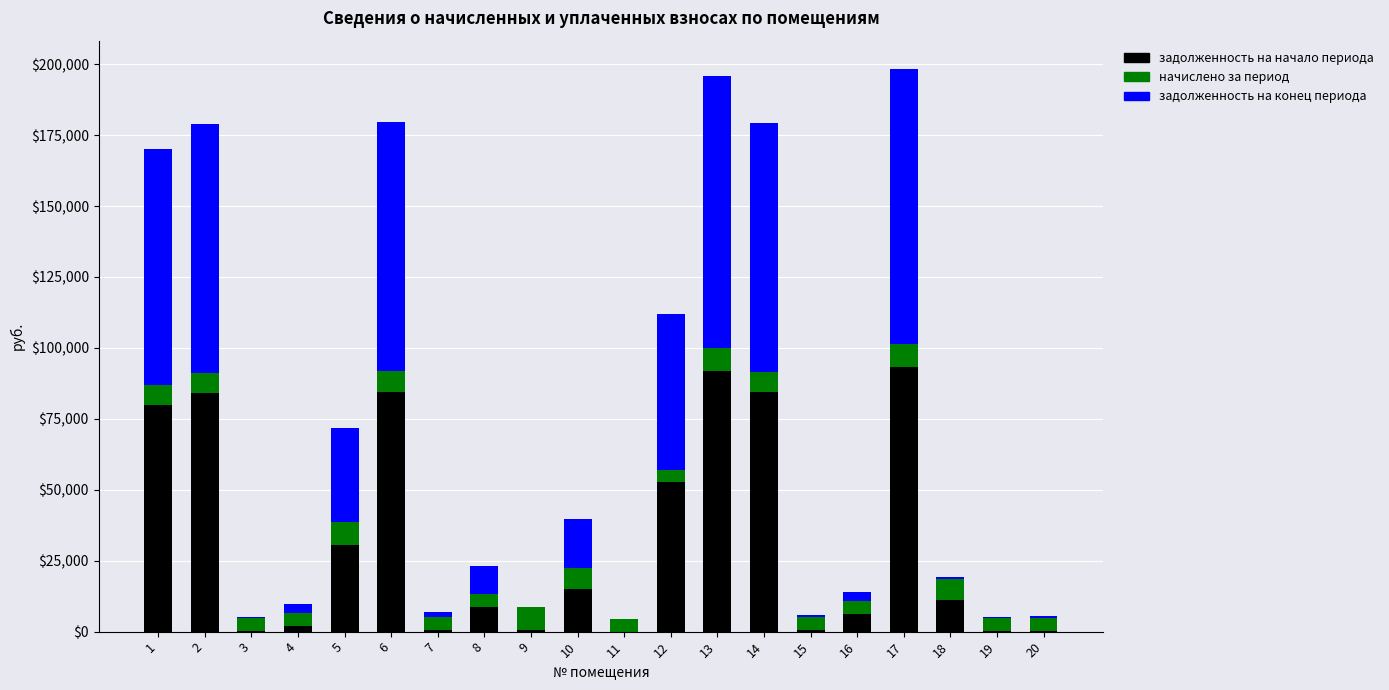

How many distinct data groups are displayed?

3